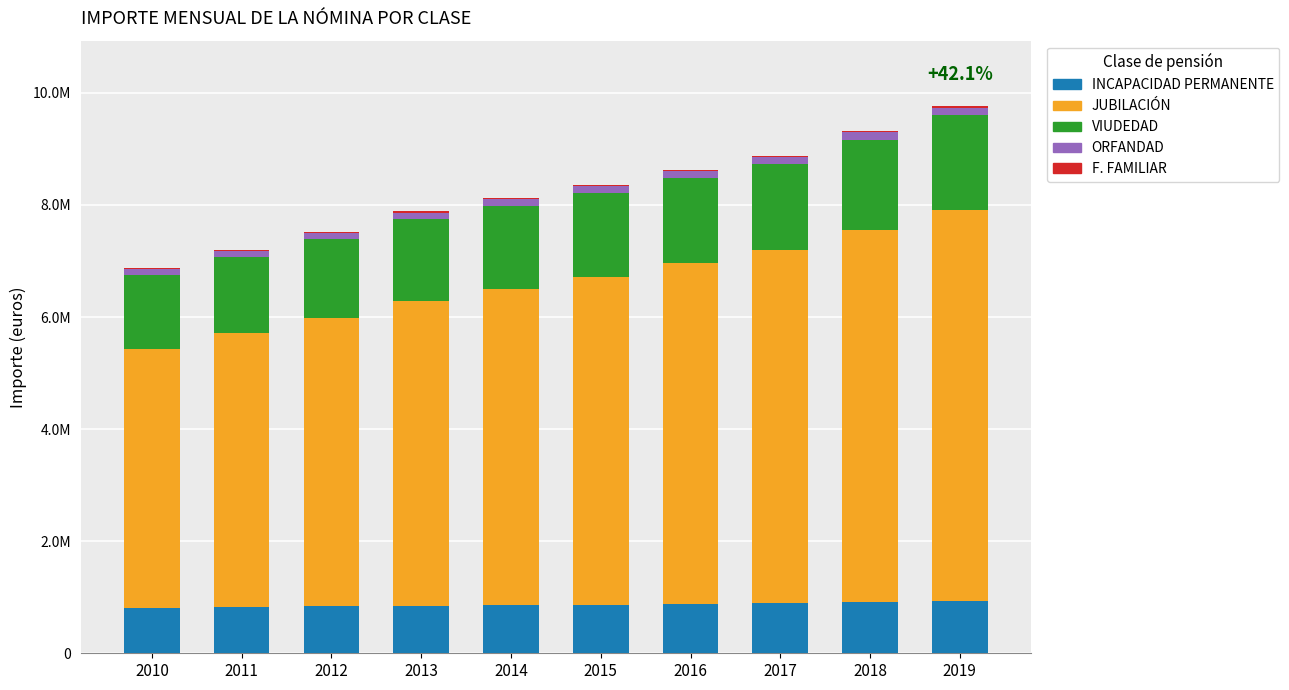

At how many categories does at least one series exceed 4240825?

10